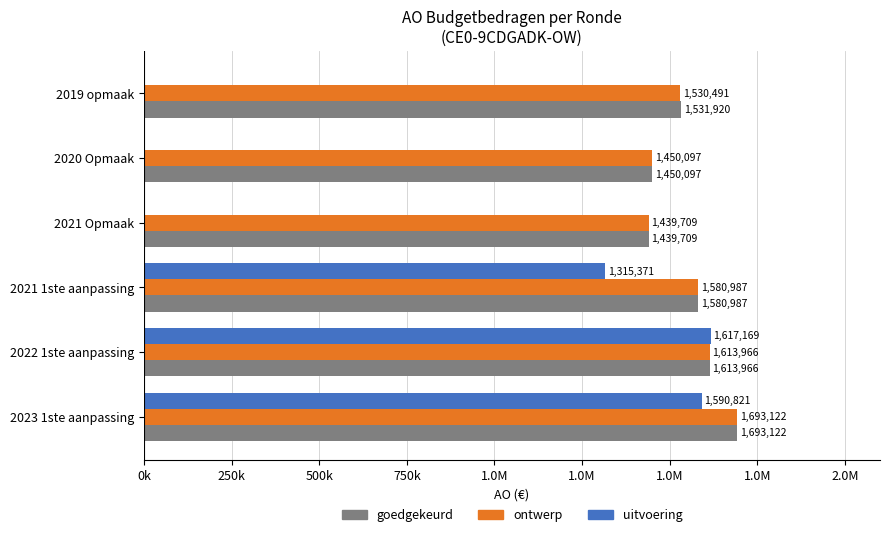

Which series has the largest total across all categories?

goedgekeurd